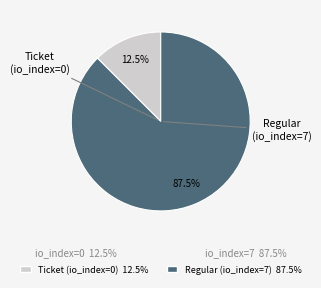

The Regular slice represents 95% of the pie. True or false?

False